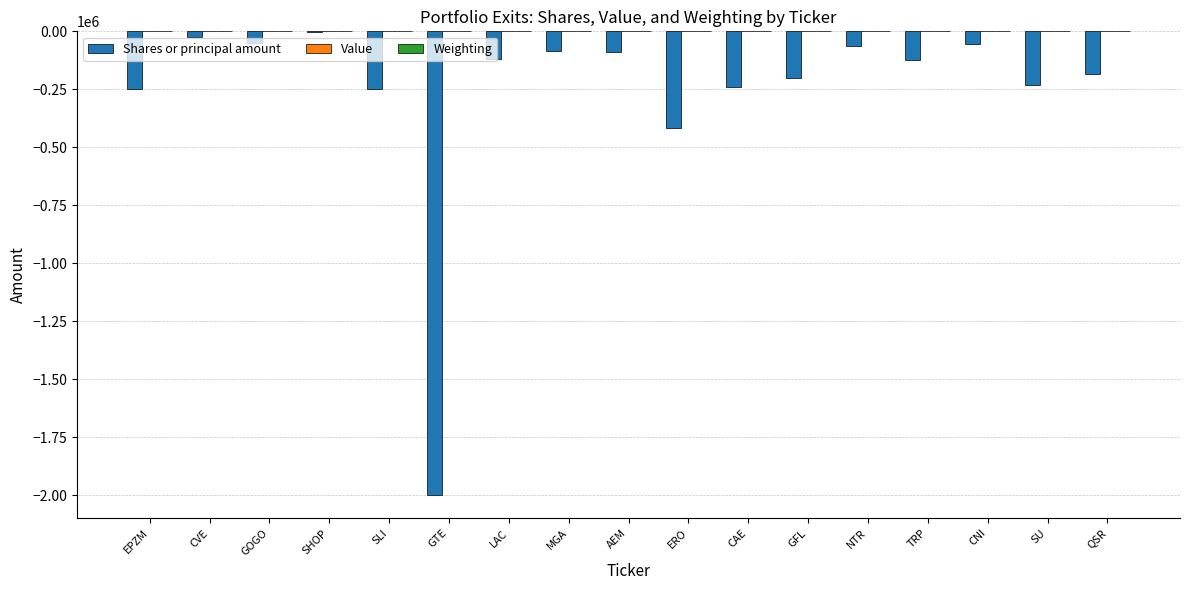

What is the average value of the Shares or principal amount series?

-258151.0